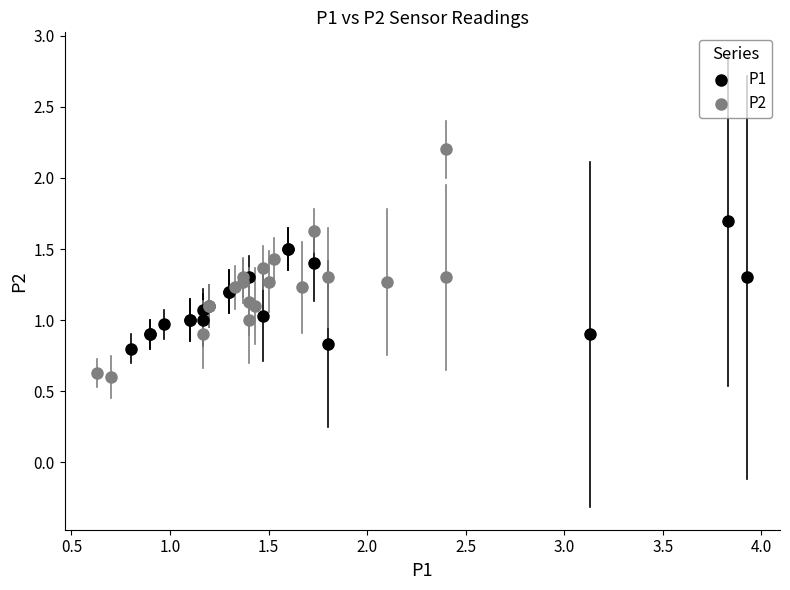

Which series reaches the maximum Y coordinate?

P2